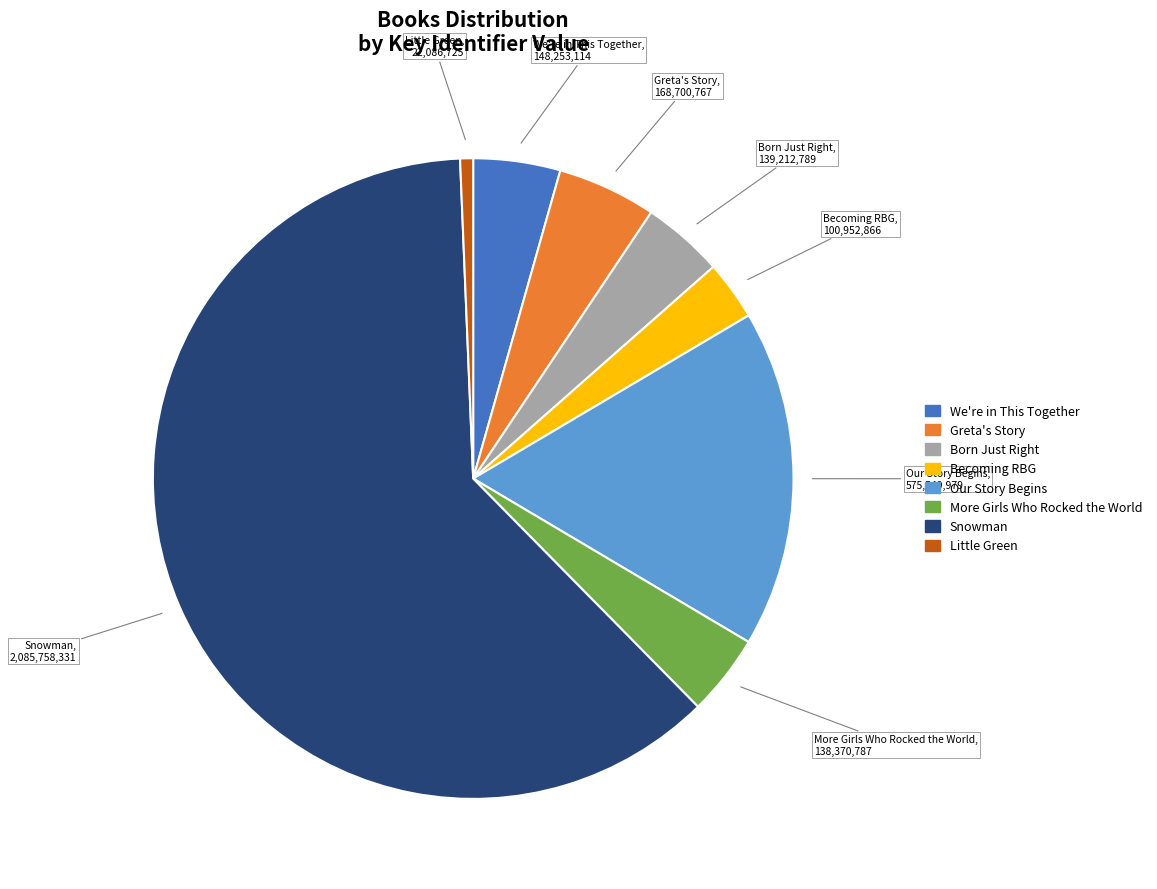

What is the majority slice?

Snowman